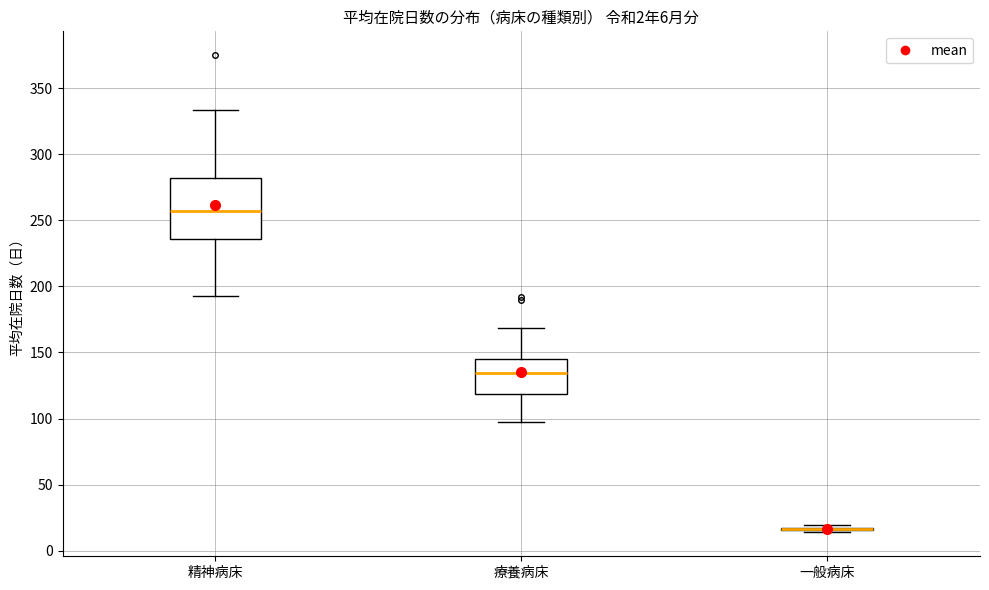

Which box is the tallest, from its lower edge to its upper edge?

精神病床